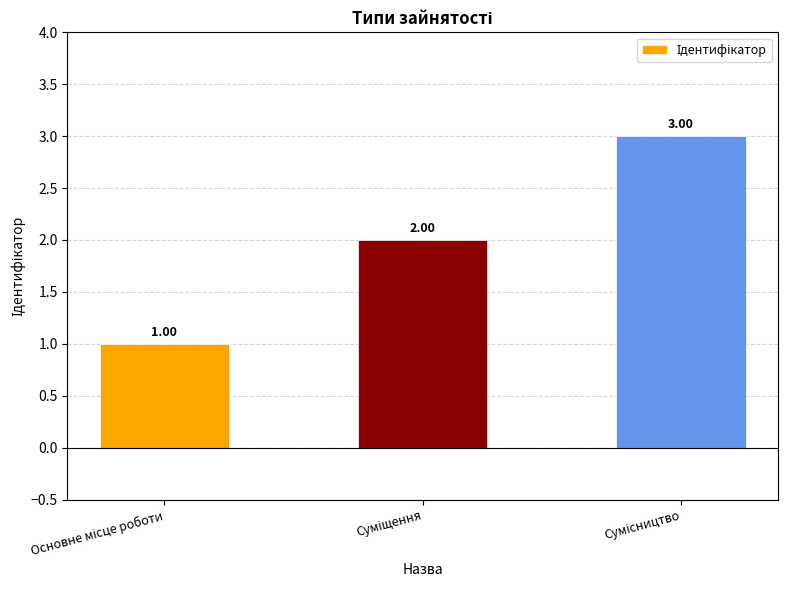

What is the sum of all values?

6